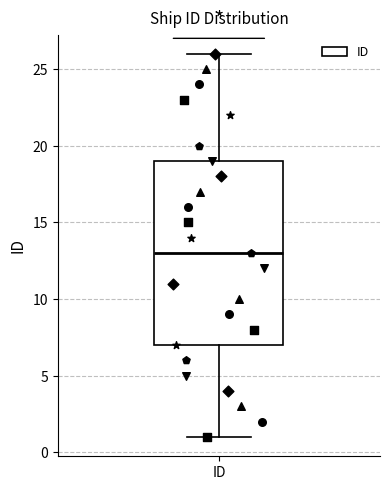

Where does the lower whisker of the box for ID end on the y-axis? The values are not printed on the chart, so give them approximately, as read against the axis.

1